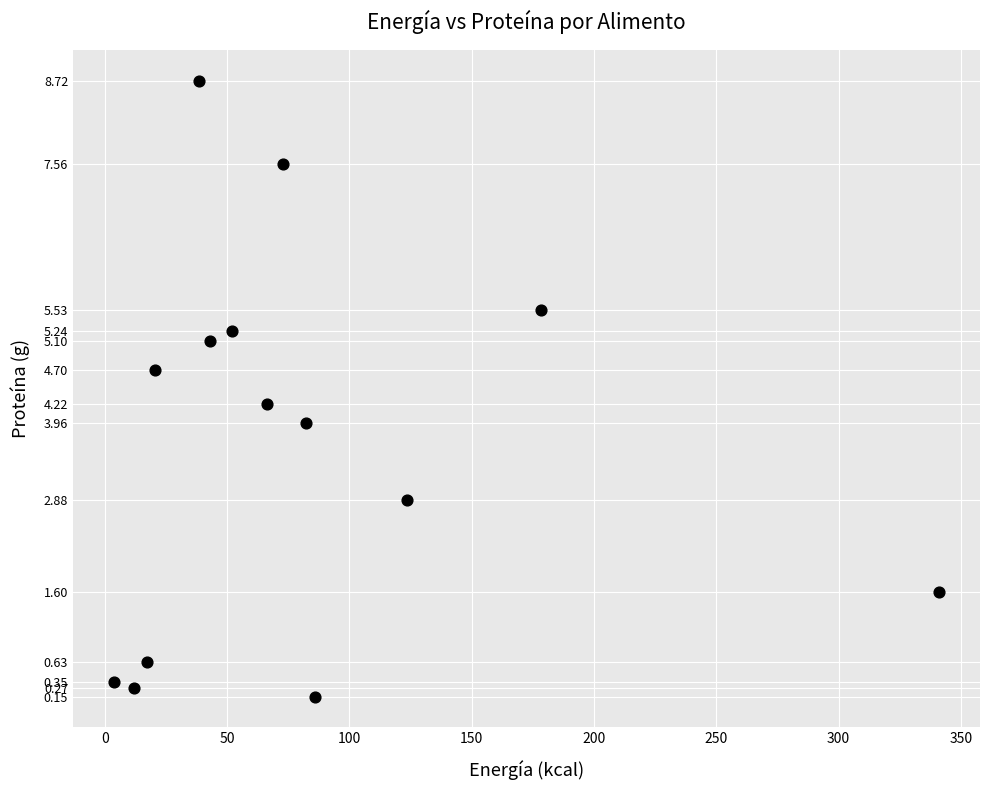

What is the range of X values (max minus min)?

337.2